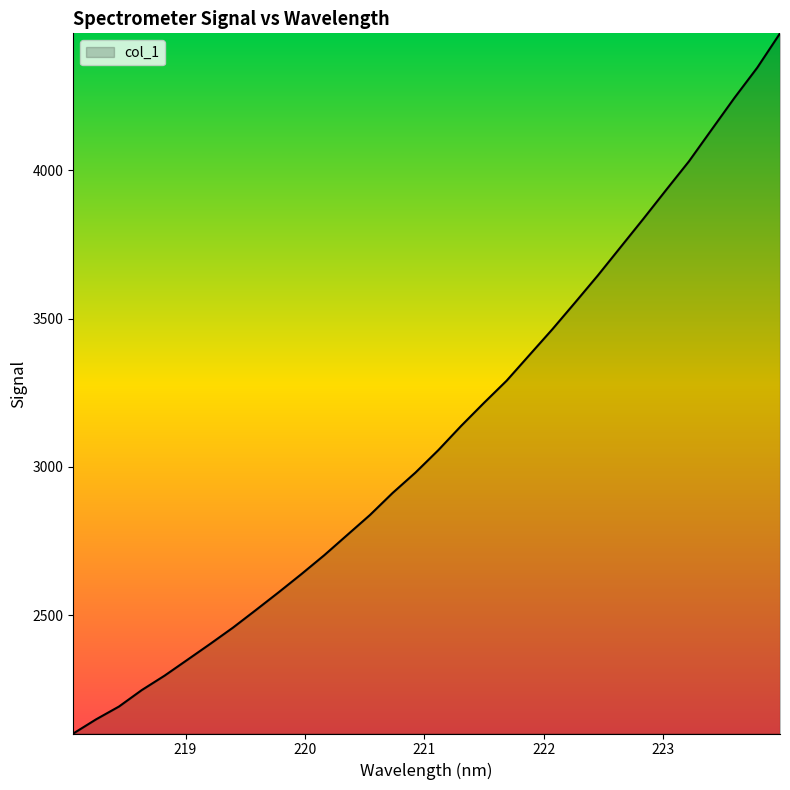

What is the minimum value shown in the chart?

2101.1